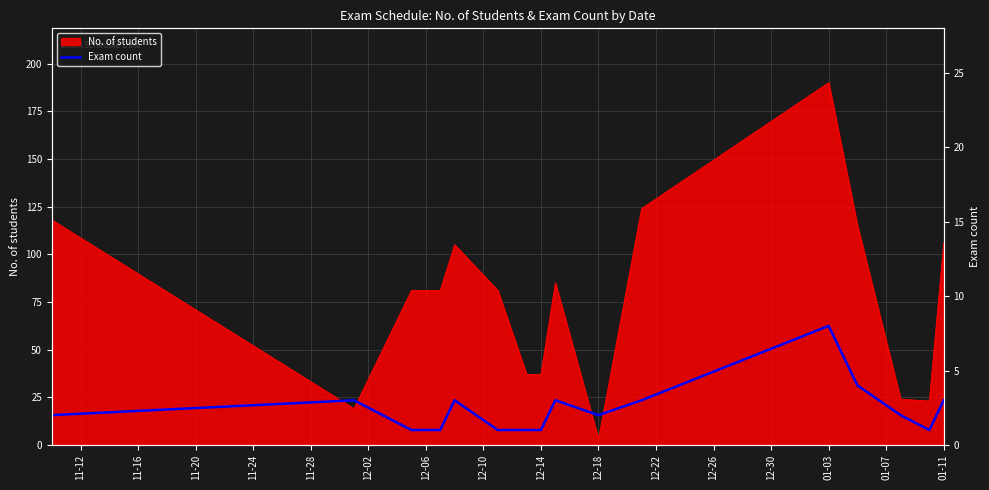

How many points are lower than both their immediate neighbors (excluding endpoints)?

2